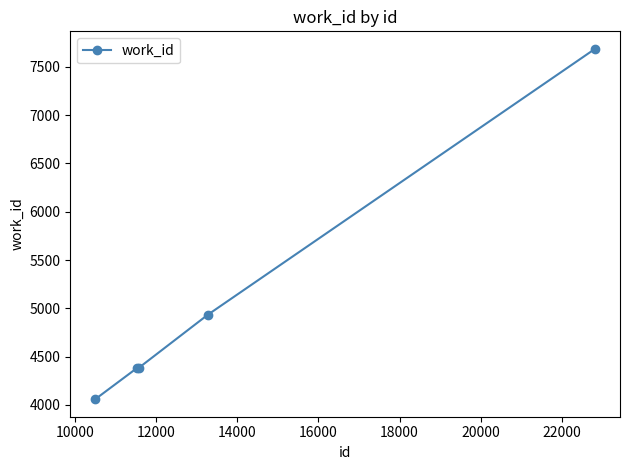

Does the chart have visible grid lines?

No